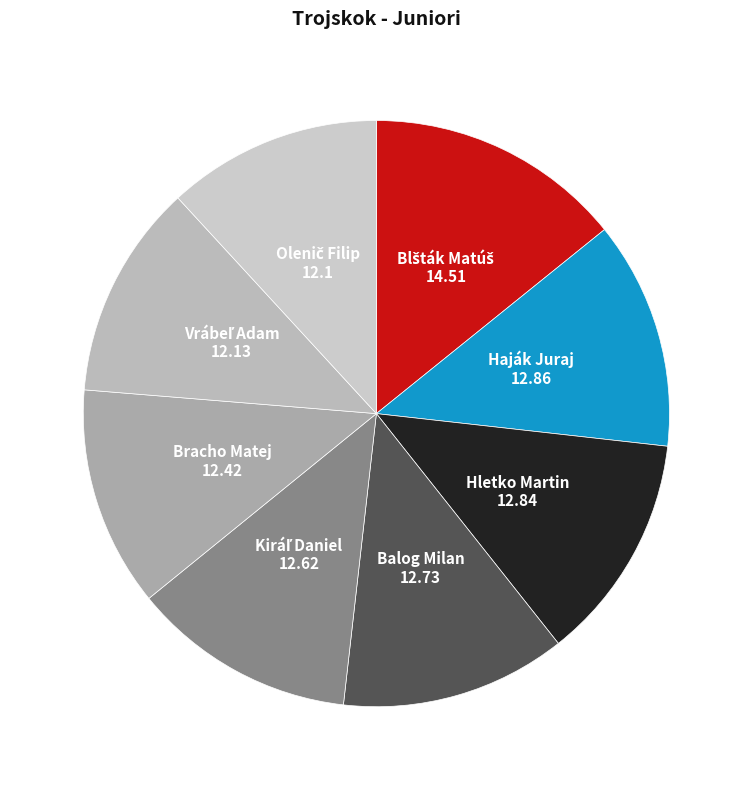

Does Bracho Matej account for over 50% of the chart?

No